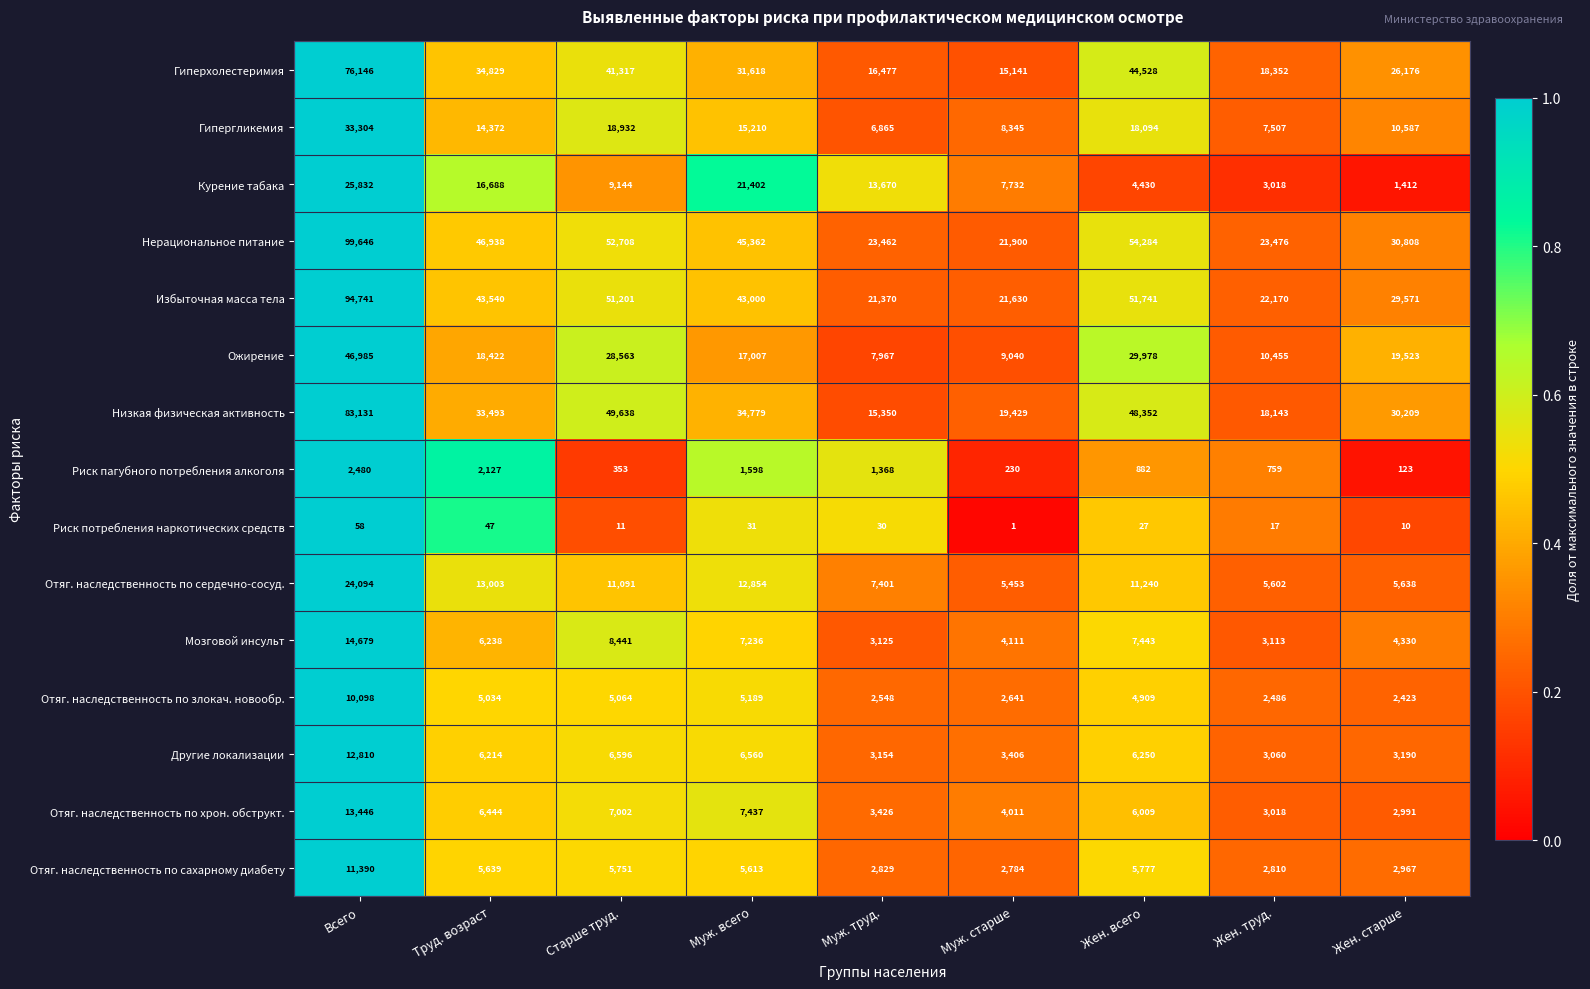

What is the difference between the Отяг. наследственность по сердечно-сосуд. values at Жен. старше and Всего?

18456